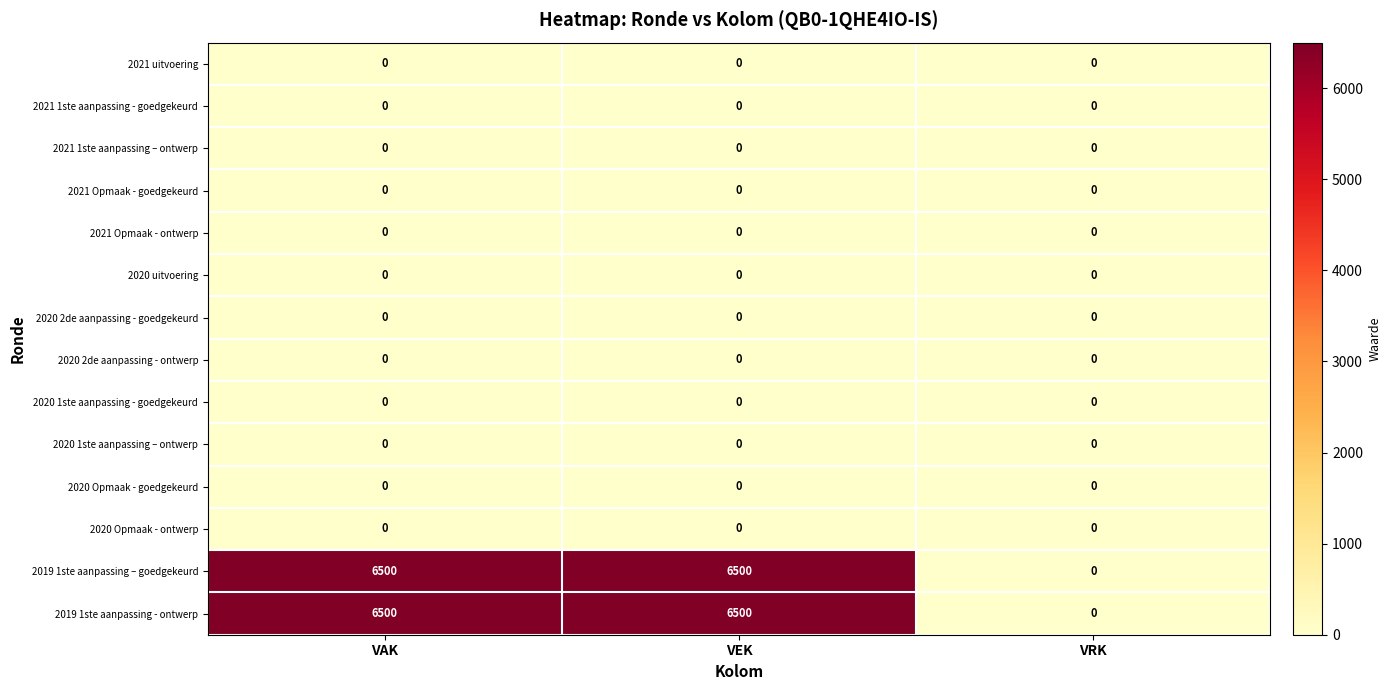

Is the value of 2019 1ste aanpassing - ontwerp at VAK greater than the value of 2020 2de aanpassing - goedgekeurd at VAK?

Yes